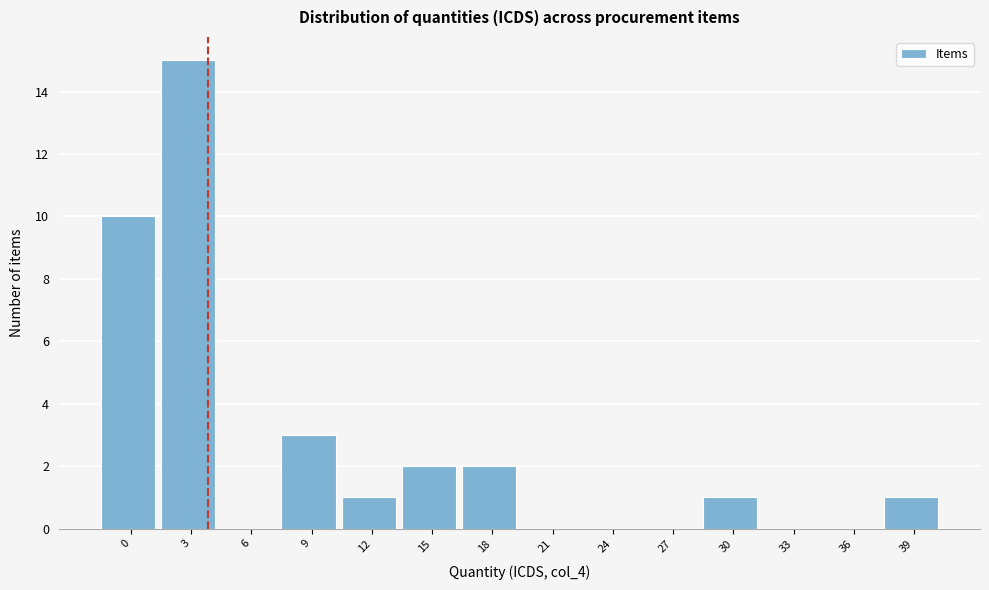

Reading left to right, transcribe all the data shown in this chart.

0=10	3=15	6=0	9=3	12=1	15=2	18=2	21=0	24=0	27=0	30=1	33=0	36=0	39=1